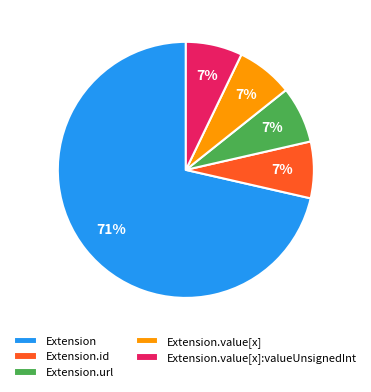

Is it true that Extension is 78% of the pie?

False